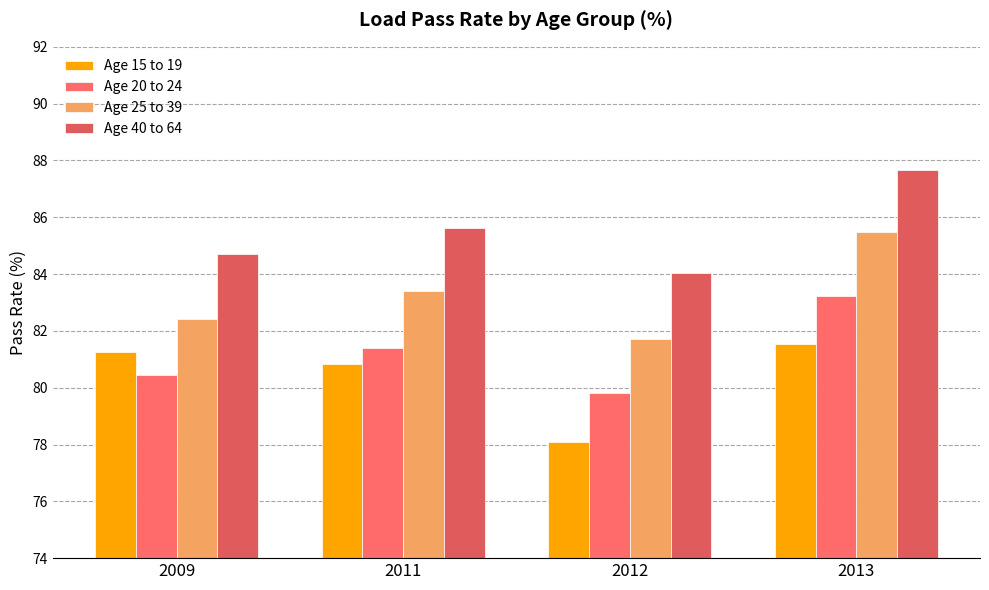

At 2013, list the series in order from largest to smallest.

Age 40 to 64, Age 25 to 39, Age 20 to 24, Age 15 to 19